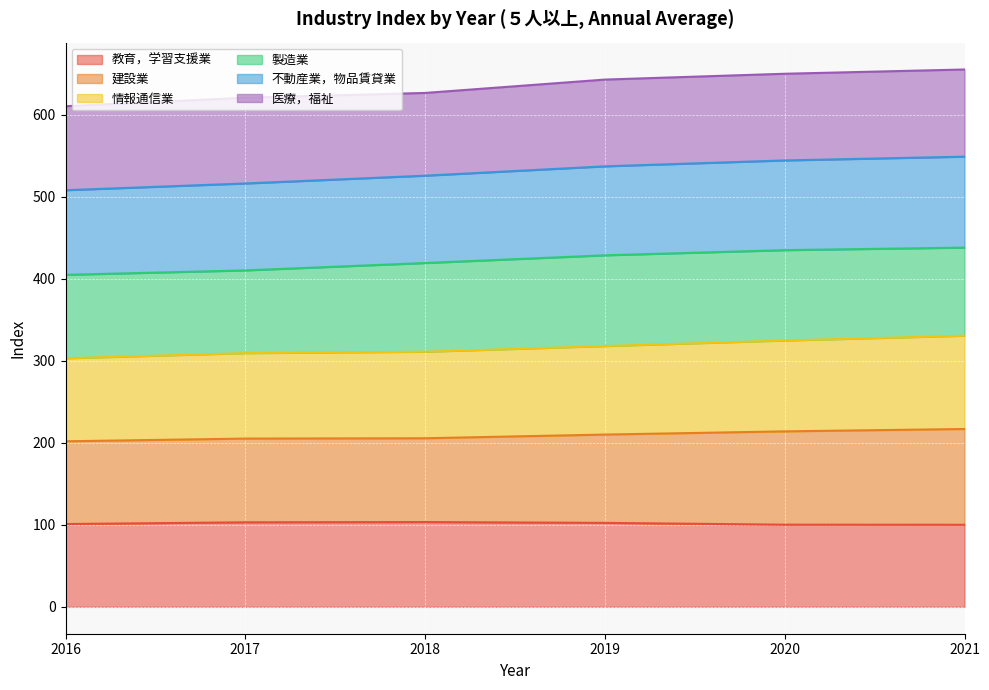

What is the difference between the highest and lowest values at 2021?

555.2